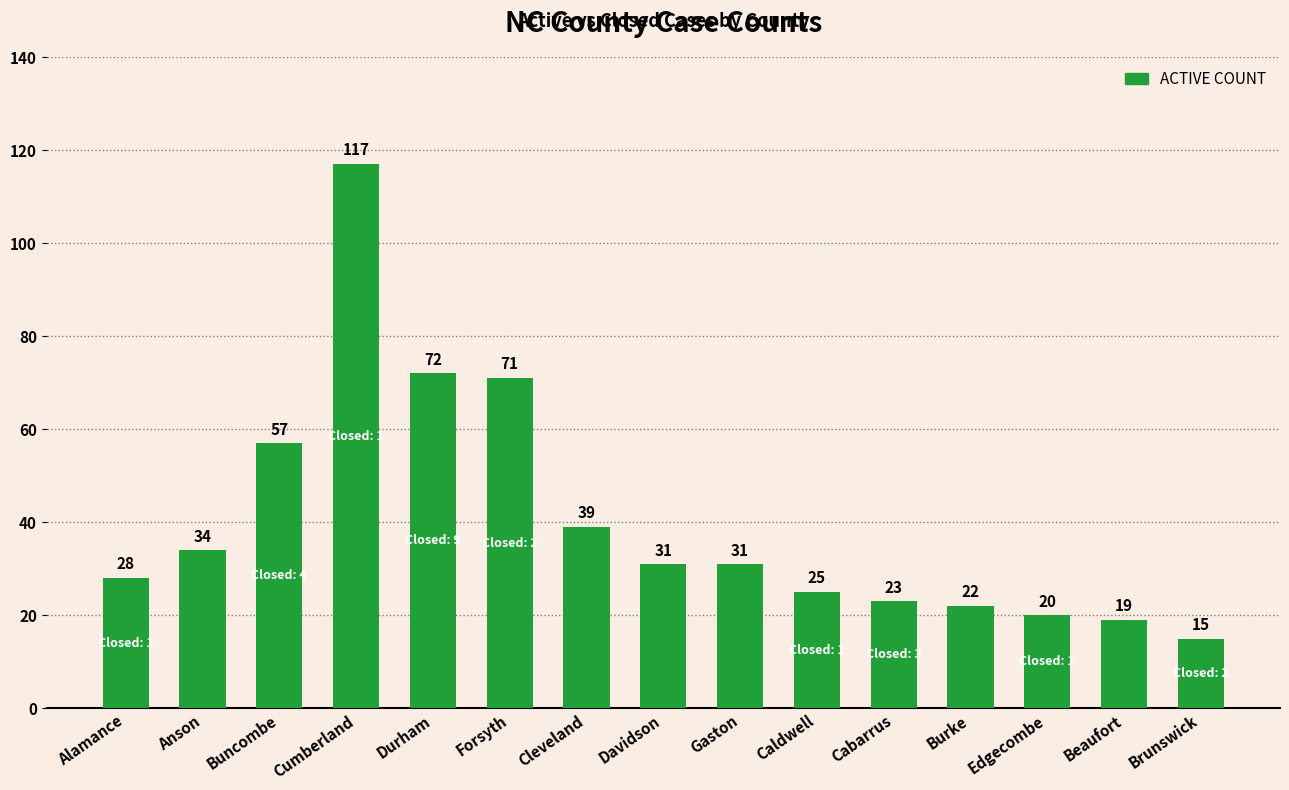

What position from the left is Forsyth?

6